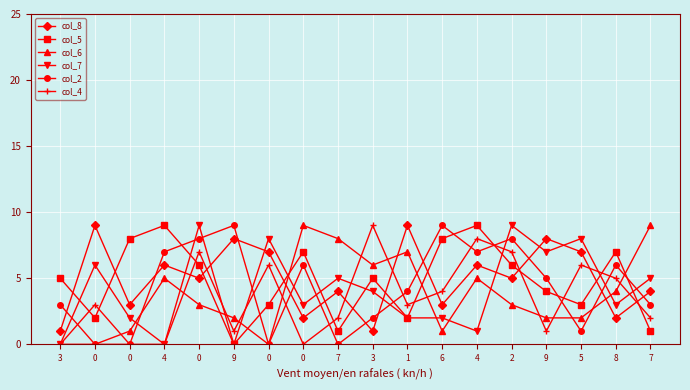

List the series in order of their peak value, lowest first.

col_8, col_5, col_6, col_7, col_2, col_4